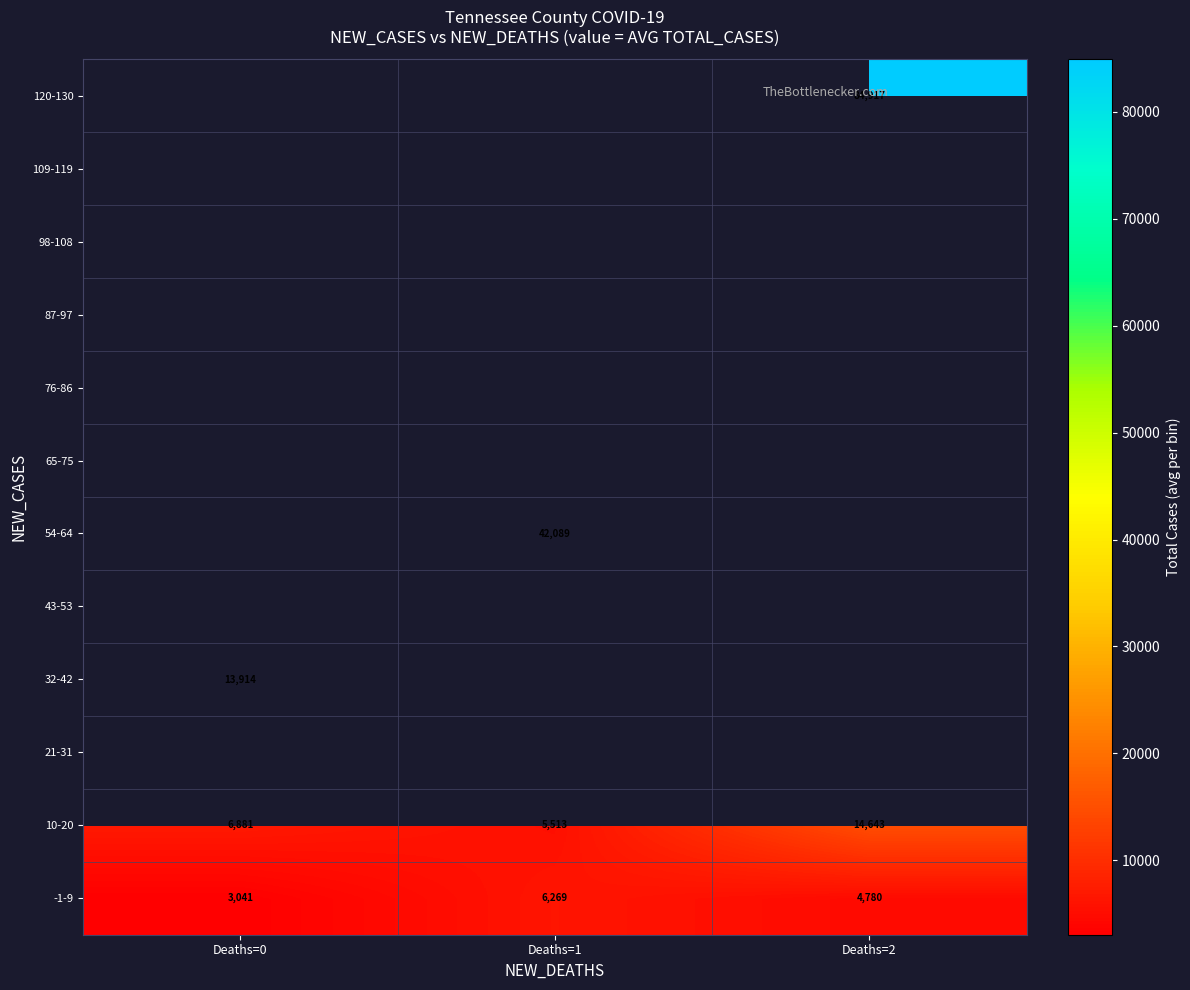

How many data points in 10-20 are less than 6881?

1